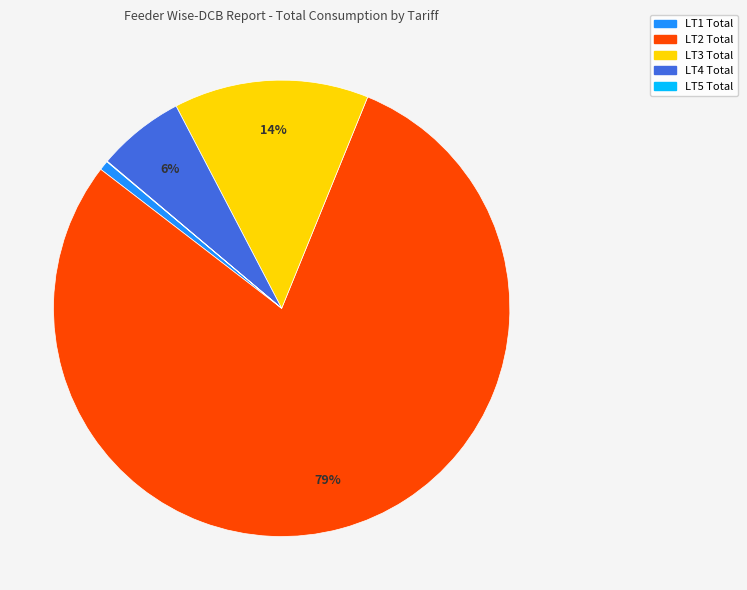

To the nearest percent, what is the combined percentage of LT2 Total and LT4 Total?

85%